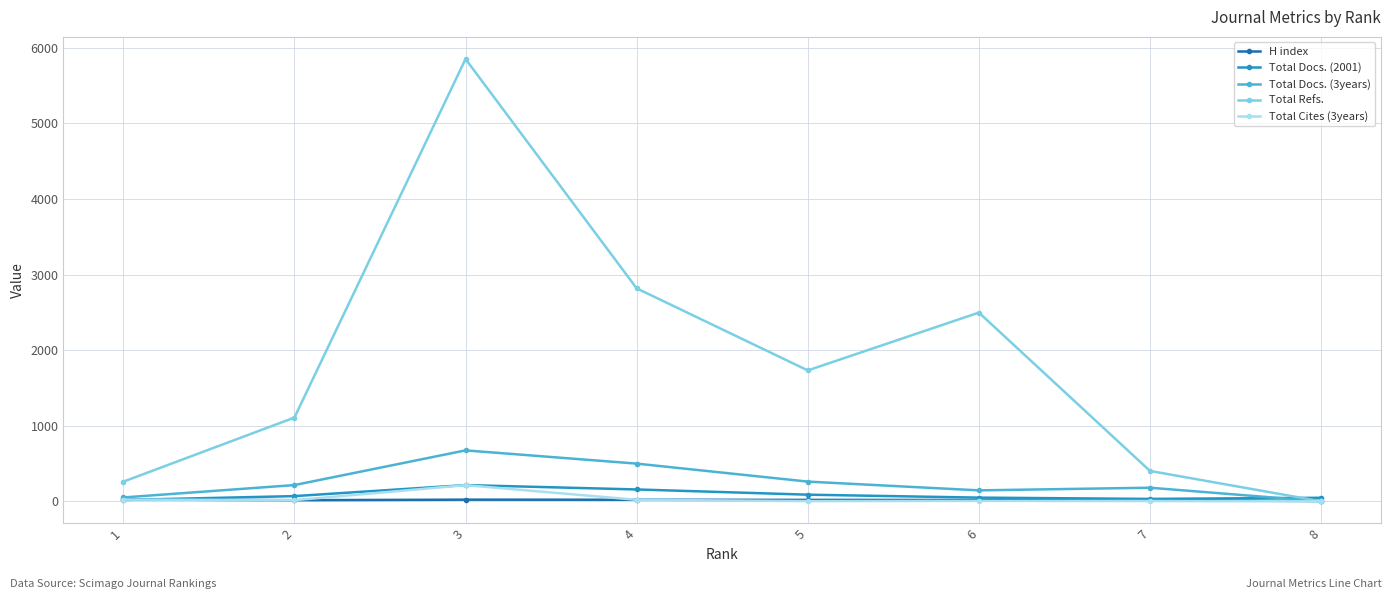

At which category does Total Refs. reach its first local valley?

5